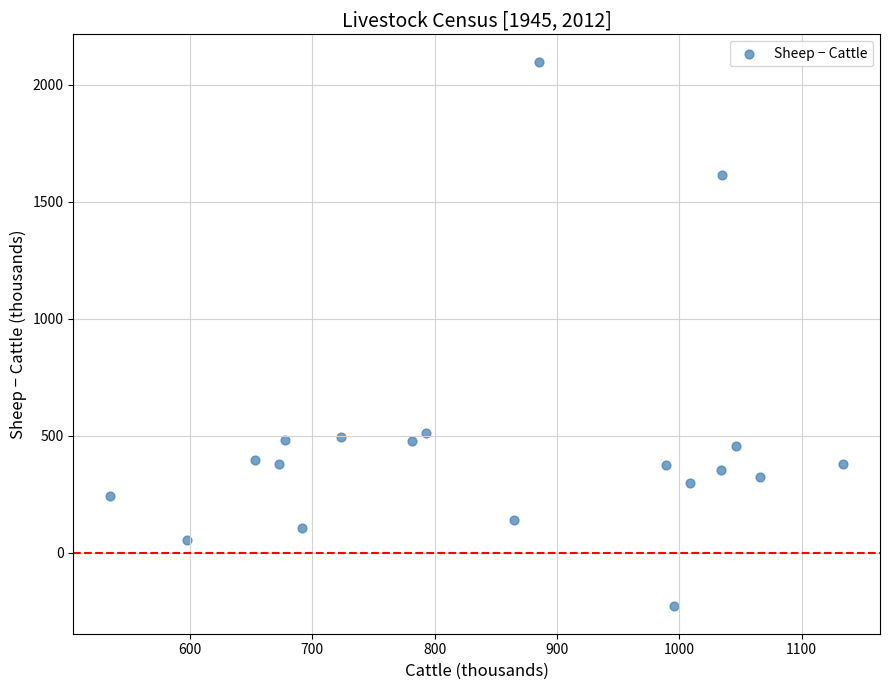

What is the range of Y values (max minus min)?

2329